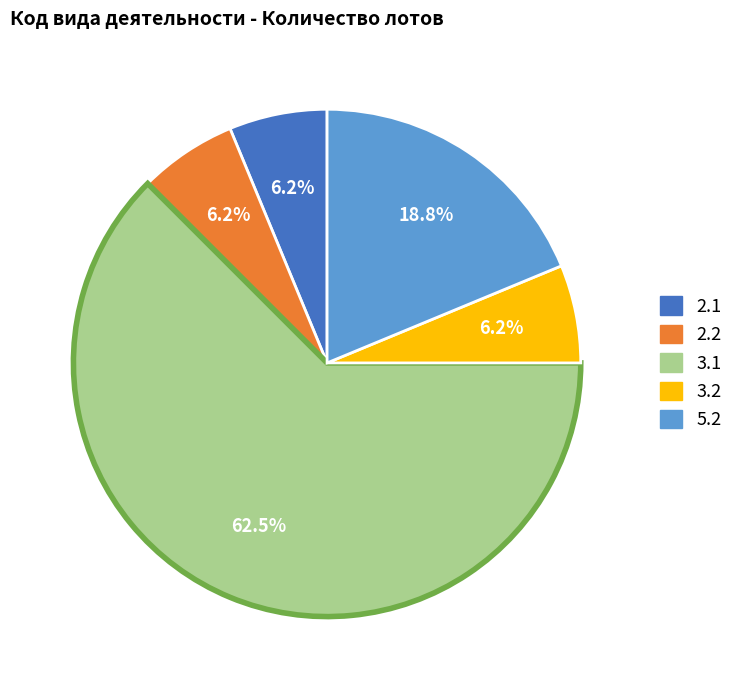

How many segments does this pie chart have?

5